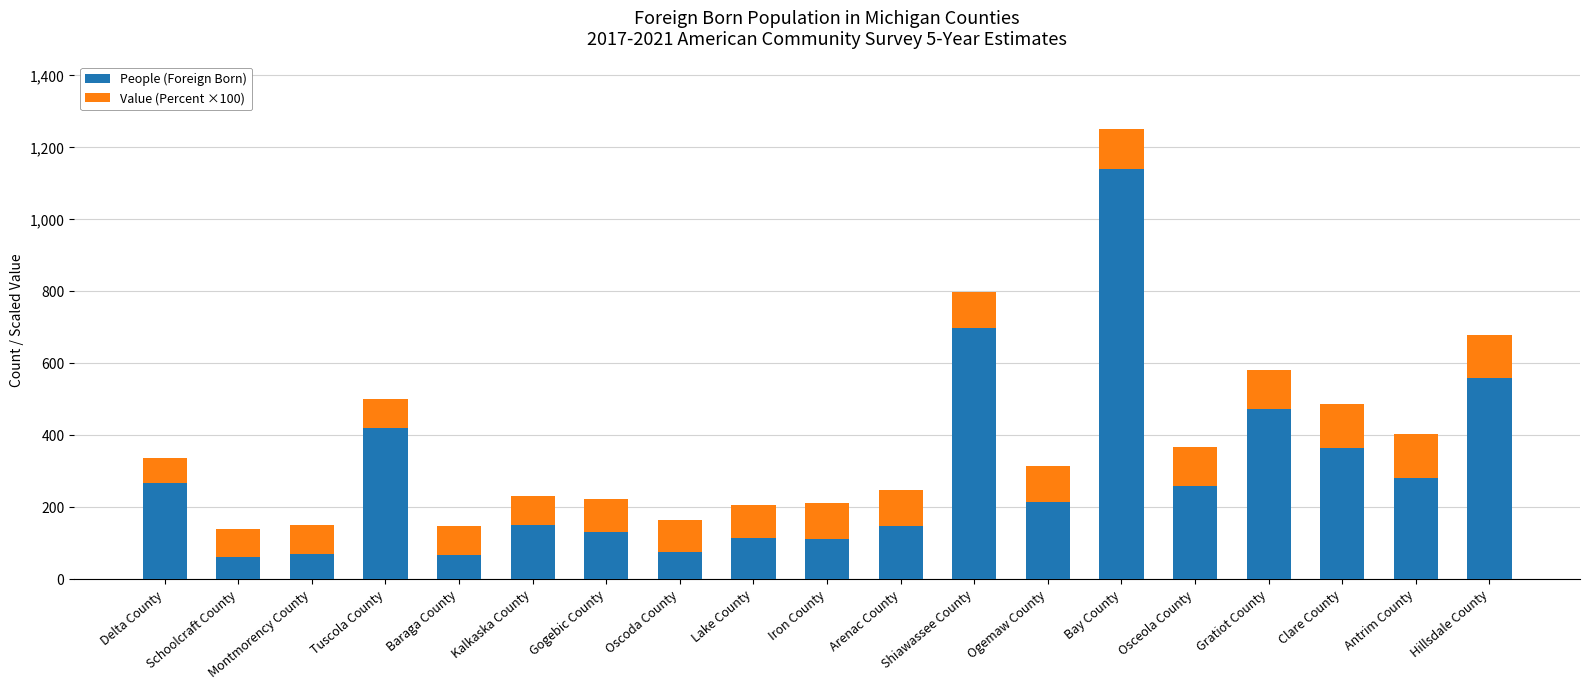

What is the lowest value of the People (Foreign Born) series?

61